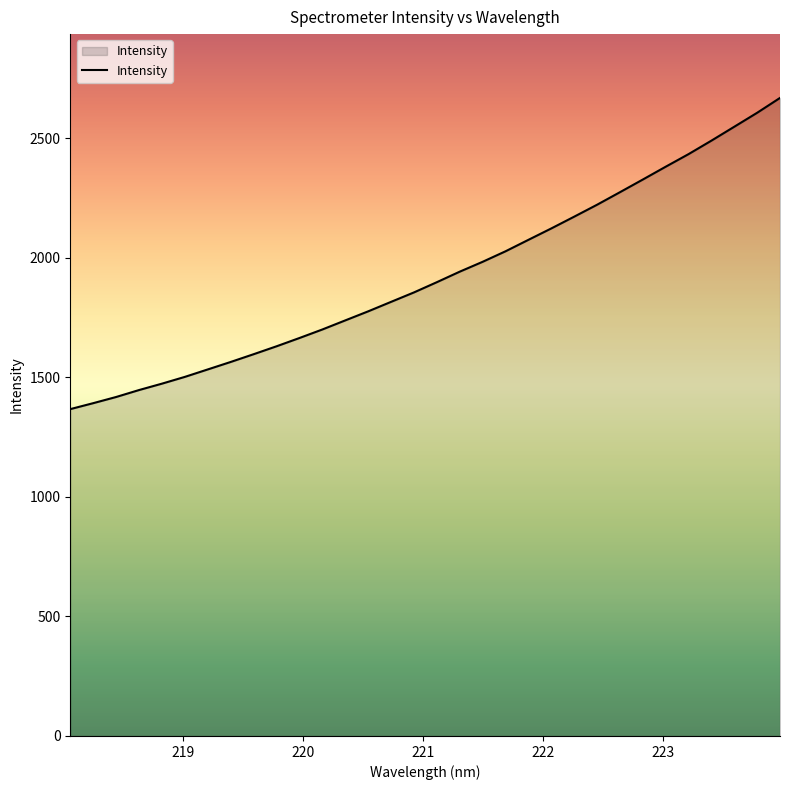

What is the minimum value shown in the chart?

1367.3